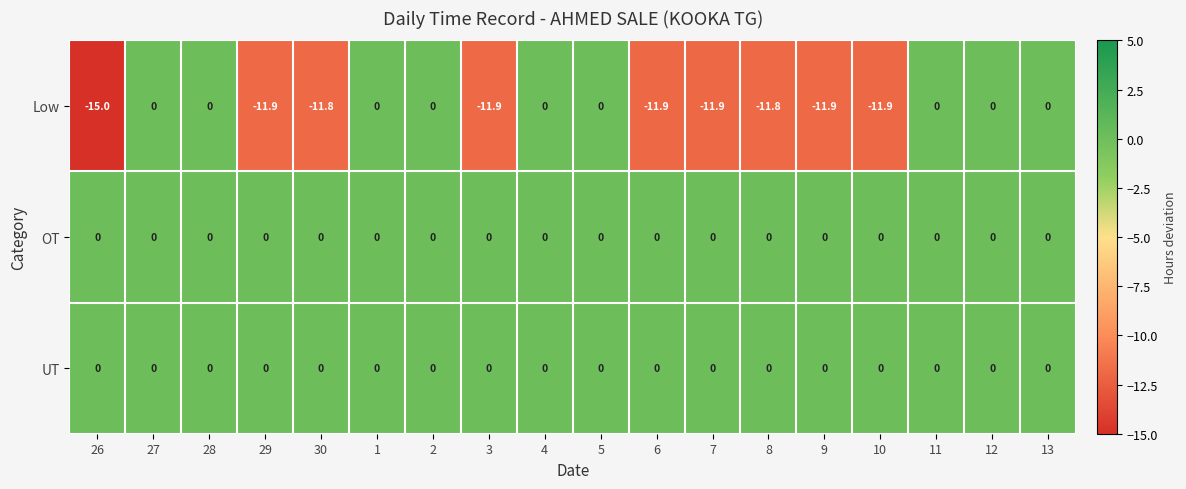

What is the sum of all Low values?

-110.0